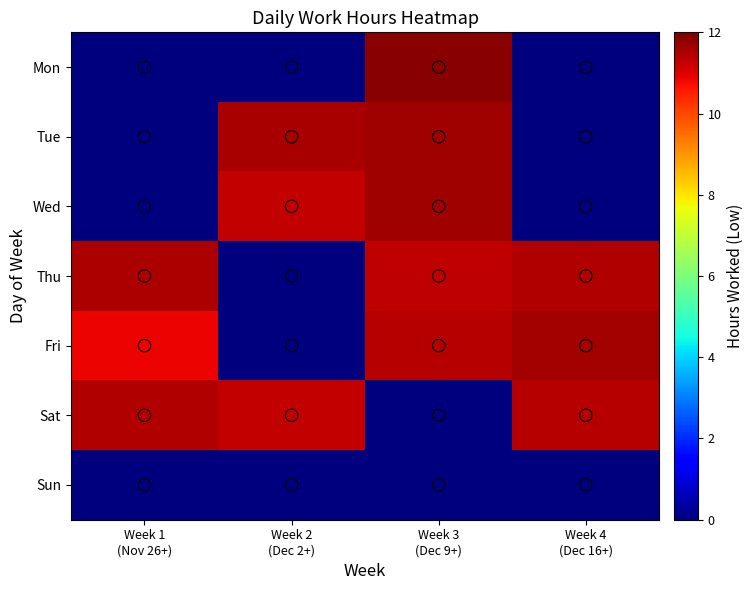

Which series has the largest range (max minus min)?

Mon